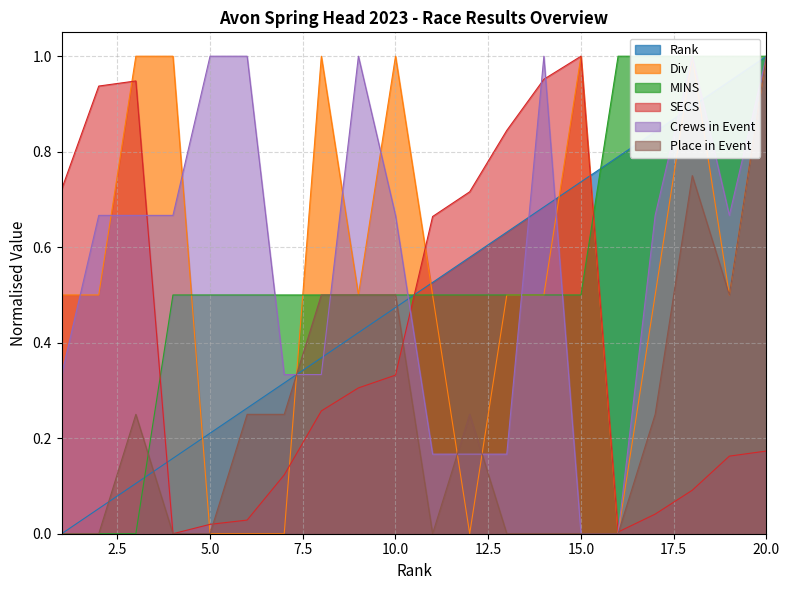

What are all the series names shown in the legend?

Rank, Div, MINS, SECS, Crews_in_event, Place_in_event